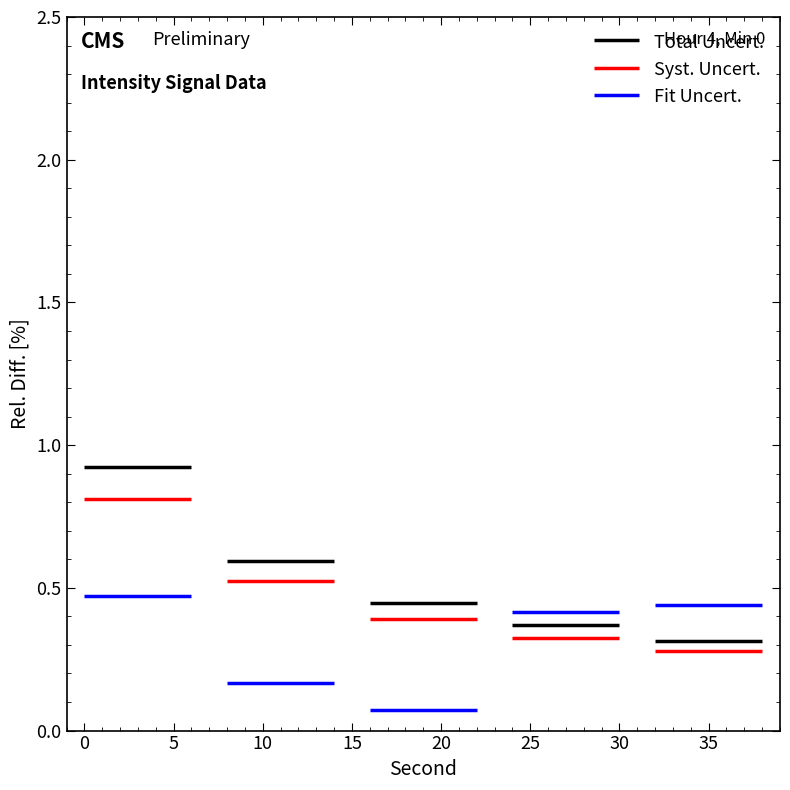

What are all the series names shown in the legend?

Total Uncert., Syst. Uncert., Fit Uncert.